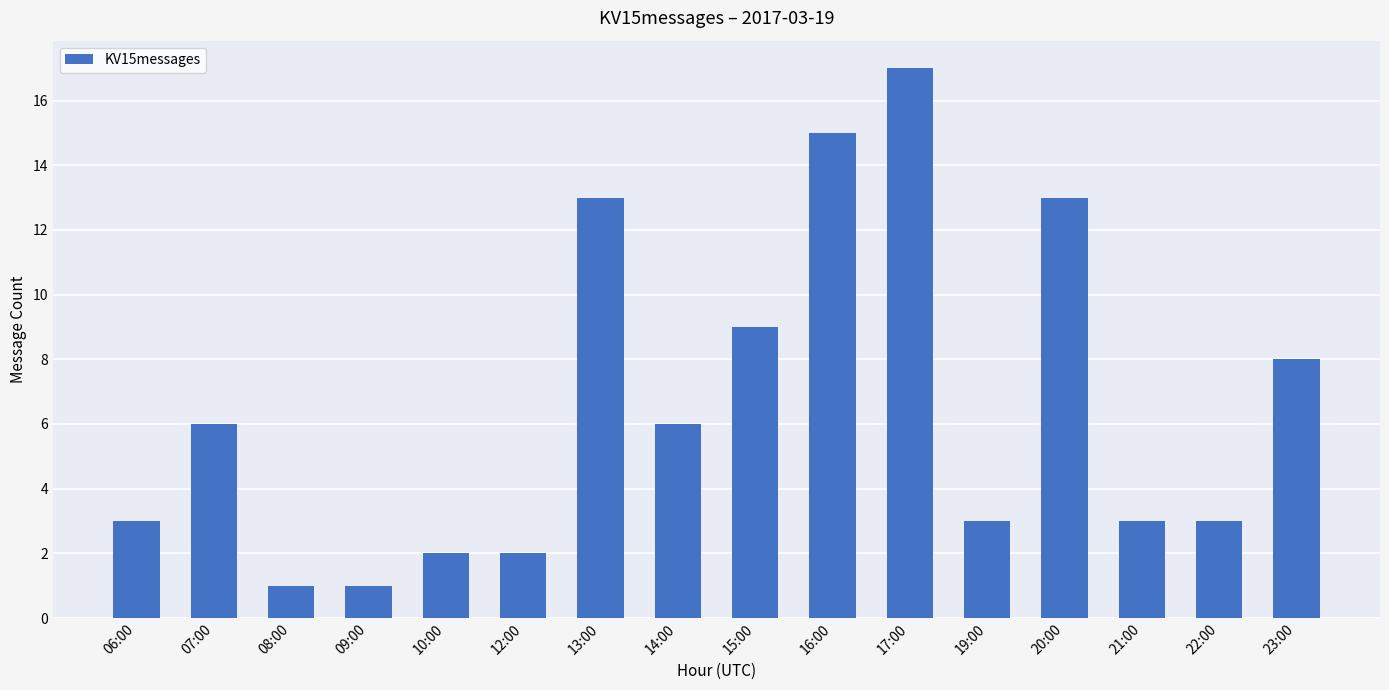

What is the change in value from 14:00 to 15:00?

+3